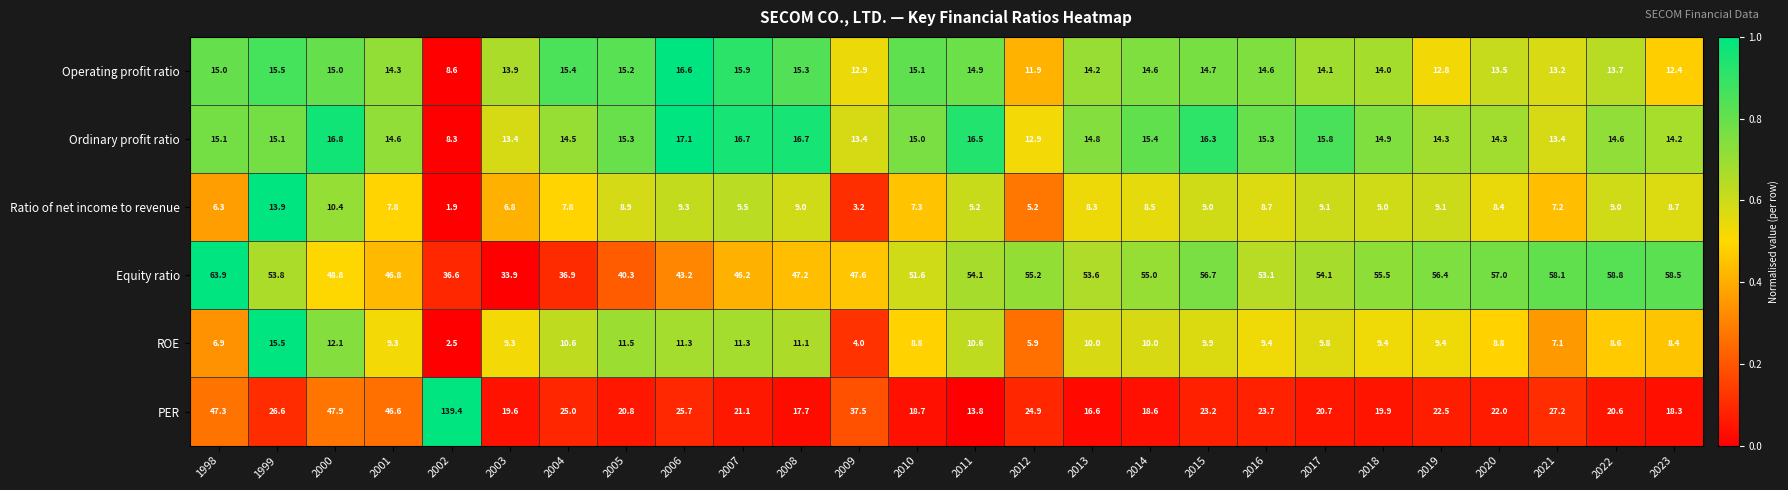

At which label does Equity ratio first exceed 53?

1998